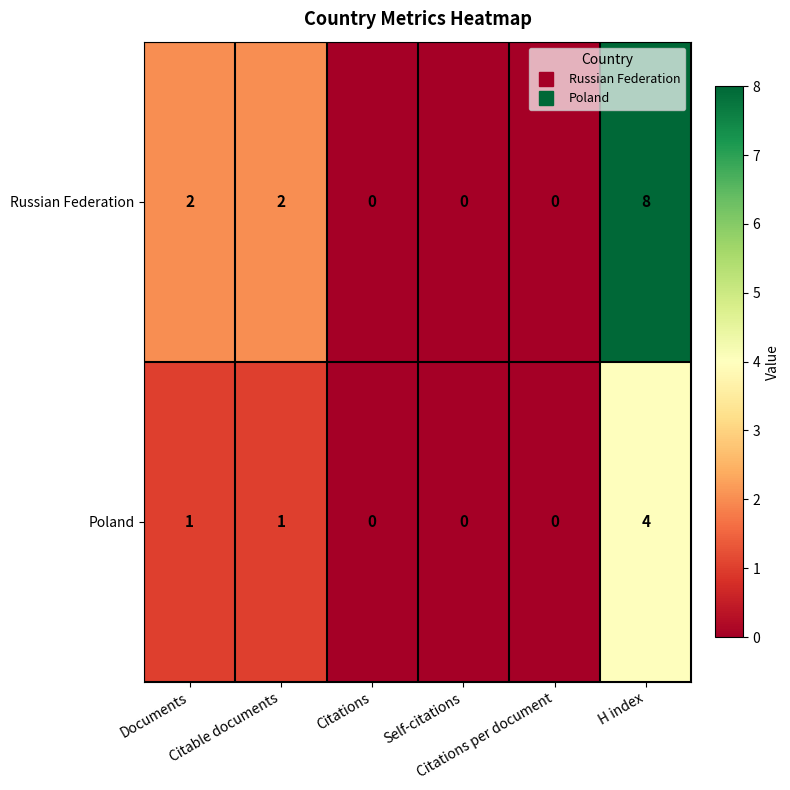

How many distinct data groups are displayed?

2